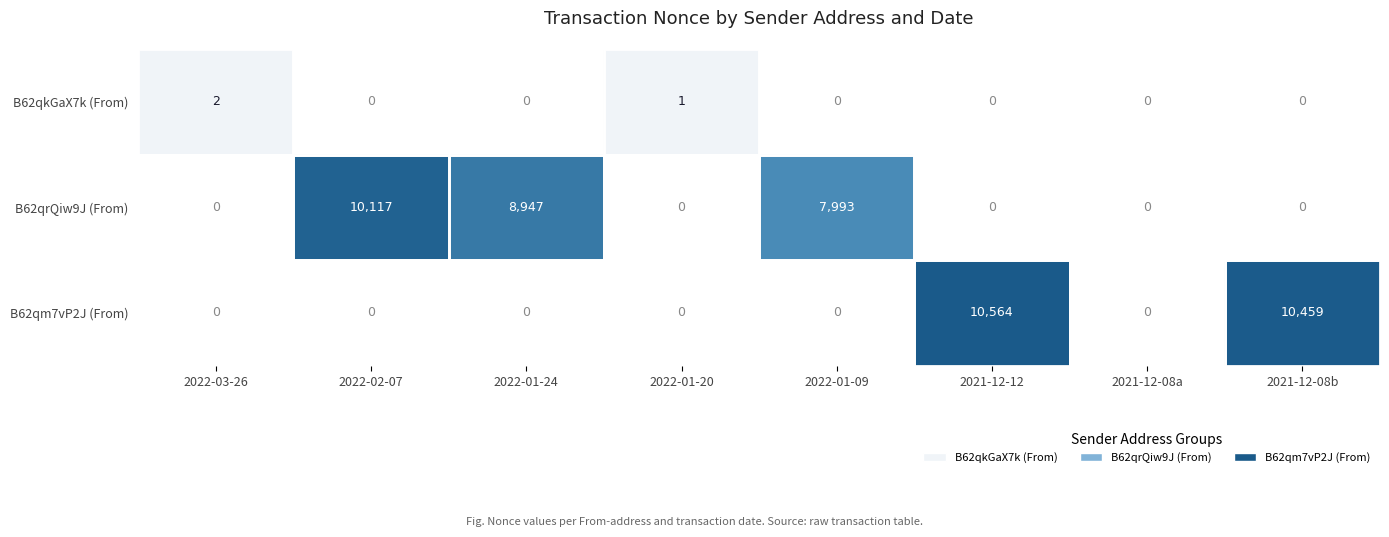

Which series has the largest total across all categories?

B62qrQiw9J (From)